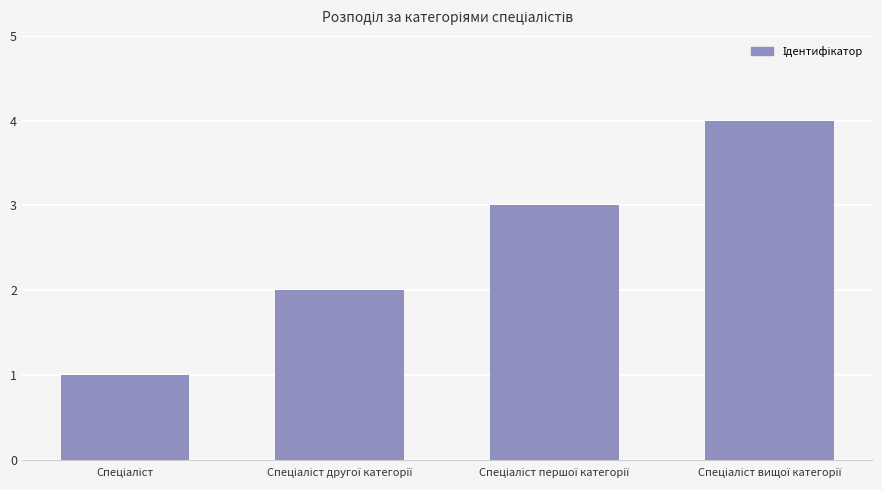

What is the difference between the maximum and minimum values?

3